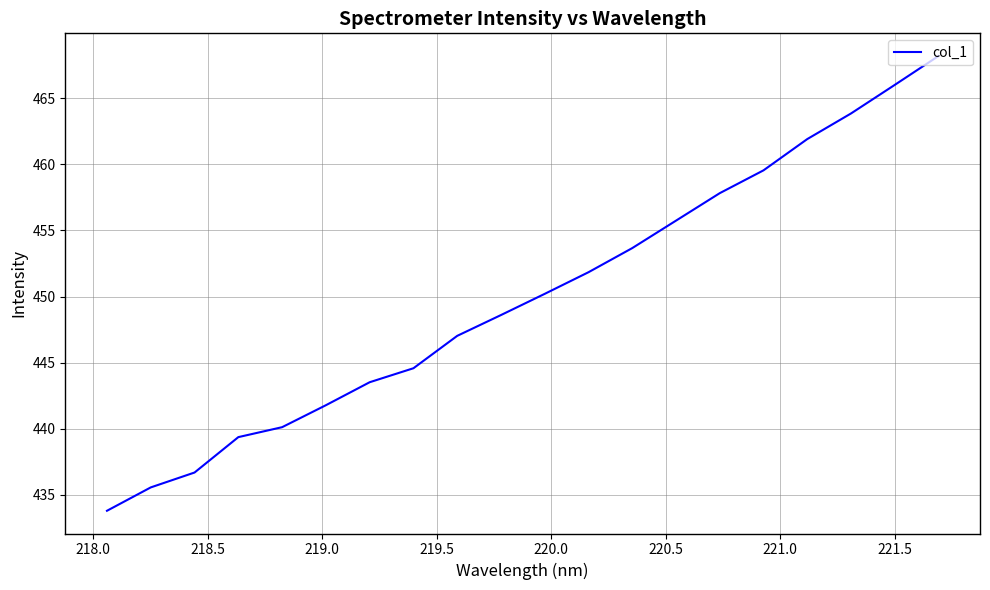

What is the sum of all values?

8999.9